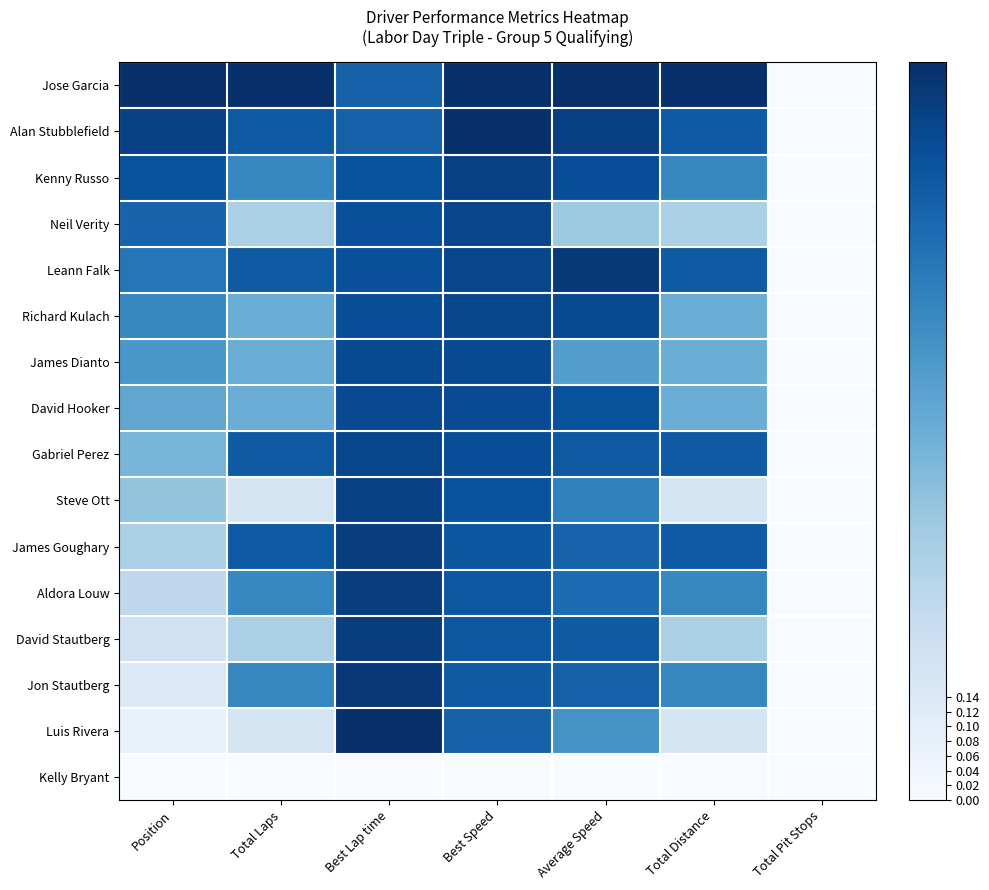

Reading right to left, what are all the values shown in this chart?

Jose Garcia: Total Pit Stops=0.0	Total Distance=1.0	Average Speed=1.0	Best Speed=1.0	Best Lap time=0.8	Total Laps=1.0	Position=1.0
Alan Stubblefield: Total Pit Stops=0.0	Total Distance=0.8	Average Speed=0.9	Best Speed=1.0	Best Lap time=0.8	Total Laps=0.8	Position=0.9
Kenny Russo: Total Pit Stops=0.0	Total Distance=0.7	Average Speed=0.9	Best Speed=0.9	Best Lap time=0.9	Total Laps=0.7	Position=0.9
Neil Verity: Total Pit Stops=0.0	Total Distance=0.3	Average Speed=0.4	Best Speed=0.9	Best Lap time=0.9	Total Laps=0.3	Position=0.8
Leann Falk: Total Pit Stops=0.0	Total Distance=0.8	Average Speed=1.0	Best Speed=0.9	Best Lap time=0.9	Total Laps=0.8	Position=0.7
Richard Kulach: Total Pit Stops=0.0	Total Distance=0.5	Average Speed=0.9	Best Speed=0.9	Best Lap time=0.9	Total Laps=0.5	Position=0.7
James Dianto: Total Pit Stops=0.0	Total Distance=0.5	Average Speed=0.6	Best Speed=0.9	Best Lap time=0.9	Total Laps=0.5	Position=0.6
David Hooker: Total Pit Stops=0.0	Total Distance=0.5	Average Speed=0.9	Best Speed=0.9	Best Lap time=0.9	Total Laps=0.5	Position=0.5
Gabriel Perez: Total Pit Stops=0.0	Total Distance=0.8	Average Speed=0.8	Best Speed=0.9	Best Lap time=0.9	Total Laps=0.8	Position=0.5
Steve Ott: Total Pit Stops=0.0	Total Distance=0.2	Average Speed=0.7	Best Speed=0.9	Best Lap time=0.9	Total Laps=0.2	Position=0.4
James Goughary: Total Pit Stops=0.0	Total Distance=0.8	Average Speed=0.8	Best Speed=0.9	Best Lap time=0.9	Total Laps=0.8	Position=0.3
Aldora Louw: Total Pit Stops=0.0	Total Distance=0.7	Average Speed=0.8	Best Speed=0.9	Best Lap time=0.9	Total Laps=0.7	Position=0.3
David Stautberg: Total Pit Stops=0.0	Total Distance=0.3	Average Speed=0.8	Best Speed=0.8	Best Lap time=0.9	Total Laps=0.3	Position=0.2
Jon Stautberg: Total Pit Stops=0.0	Total Distance=0.7	Average Speed=0.8	Best Speed=0.8	Best Lap time=1.0	Total Laps=0.7	Position=0.1
Luis Rivera: Total Pit Stops=0.0	Total Distance=0.2	Average Speed=0.6	Best Speed=0.8	Best Lap time=1.0	Total Laps=0.2	Position=0.1
Kelly Bryant: Total Pit Stops=0.0	Total Distance=0.0	Average Speed=0.0	Best Speed=0.0	Best Lap time=0.0	Total Laps=0.0	Position=0.0